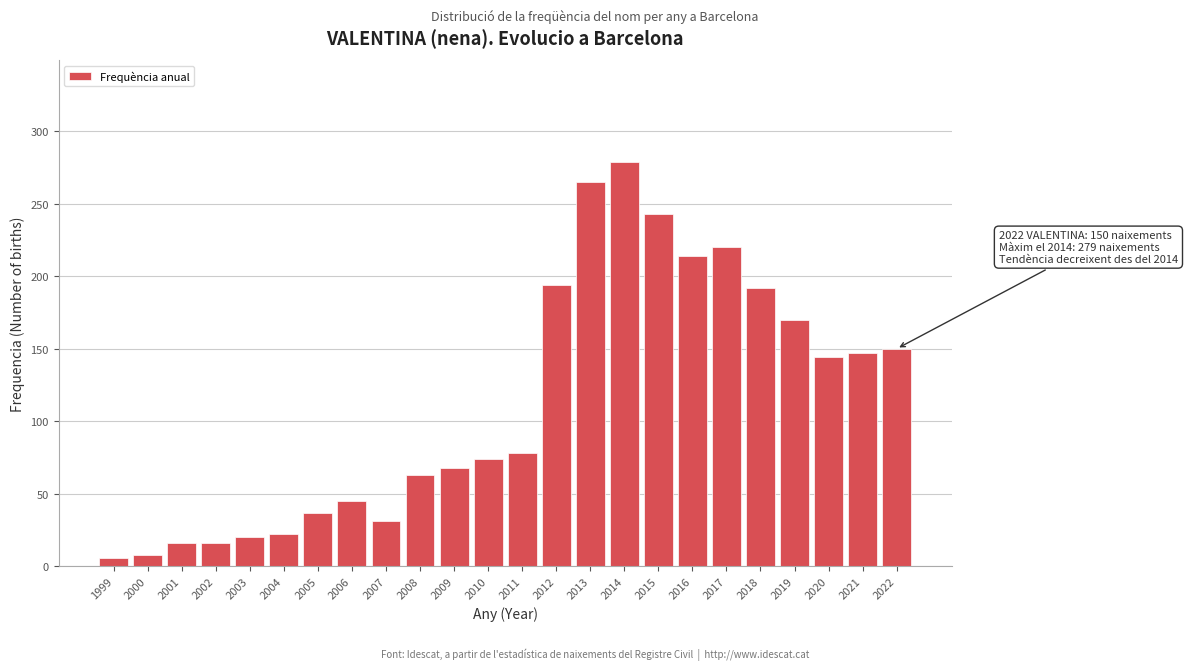

Reading left to right, list all the values displayed in this chart.

1999=6	2000=8	2001=16	2002=16	2003=20	2004=22	2005=37	2006=45	2007=31	2008=63	2009=68	2010=74	2011=78	2012=194	2013=265	2014=279	2015=243	2016=214	2017=220	2018=192	2019=170	2020=144	2021=147	2022=150